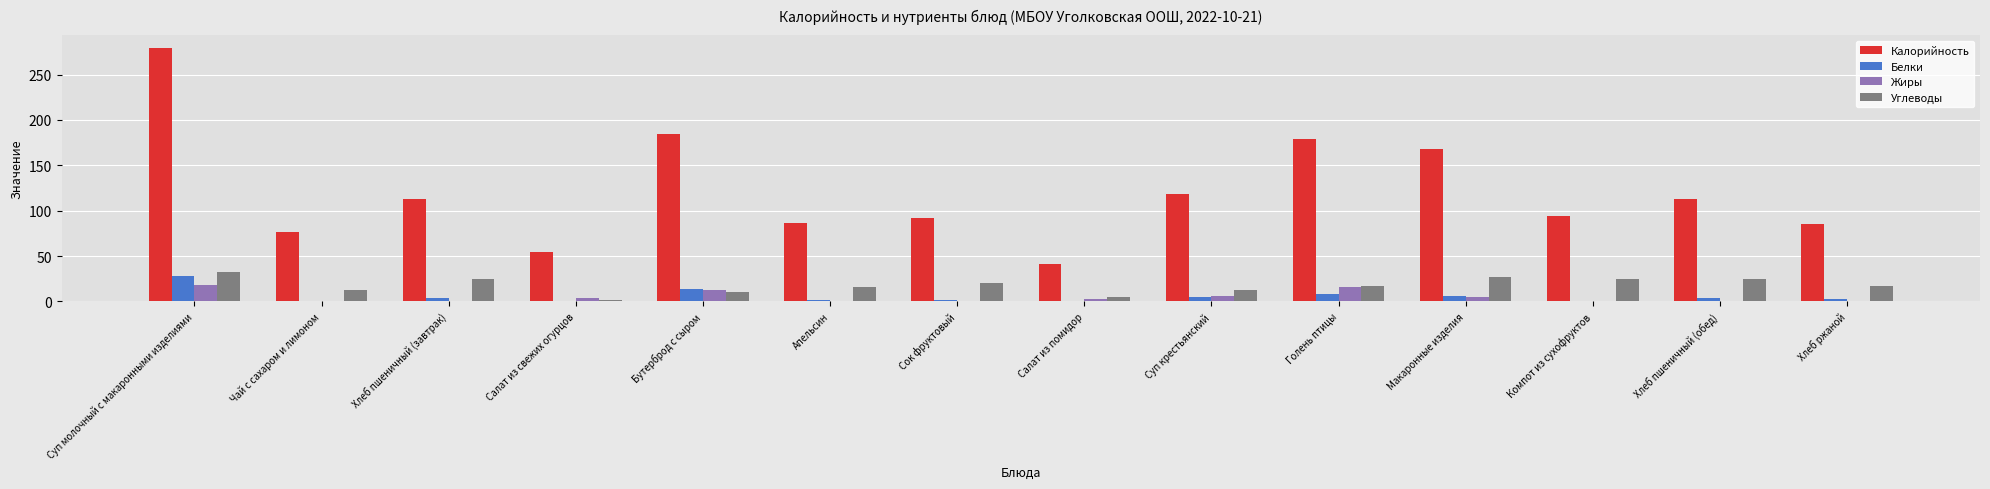

What are all the series names shown in the legend?

Калорийность, Белки, Жиры, Углеводы